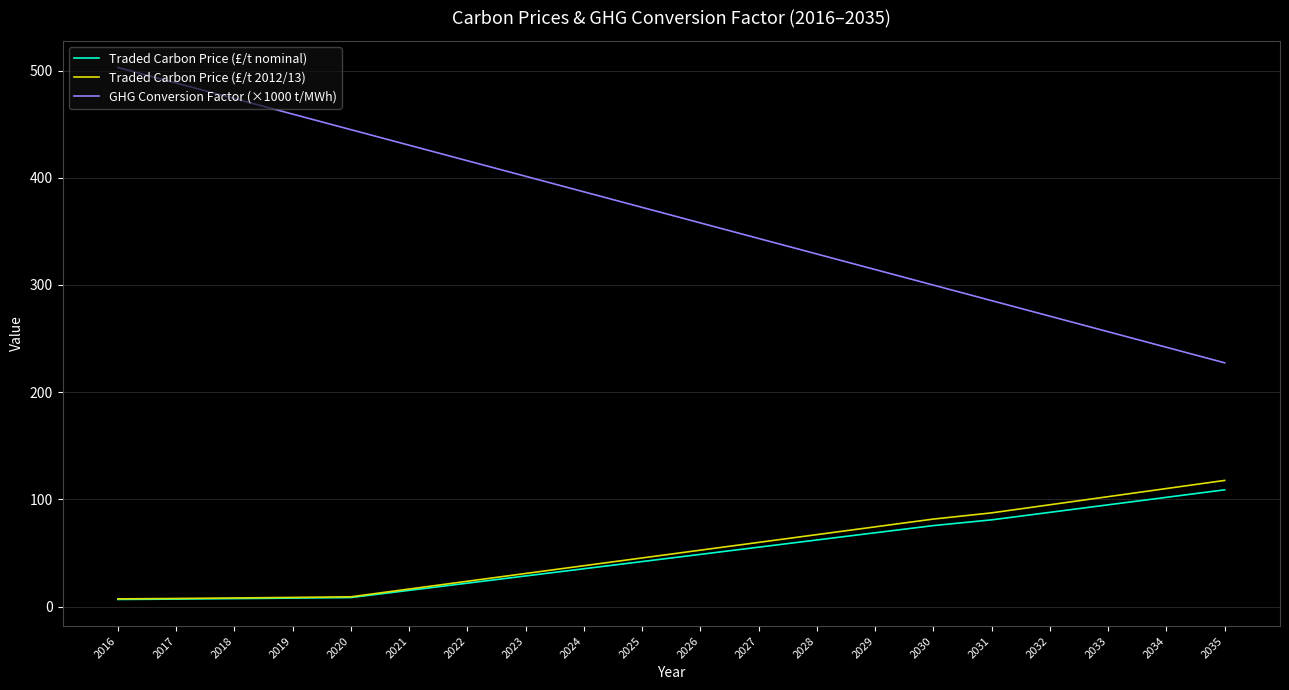

What is the sum of the Traded Carbon Price (£/t 2012/13) values at 2030 and 2016?

89.0